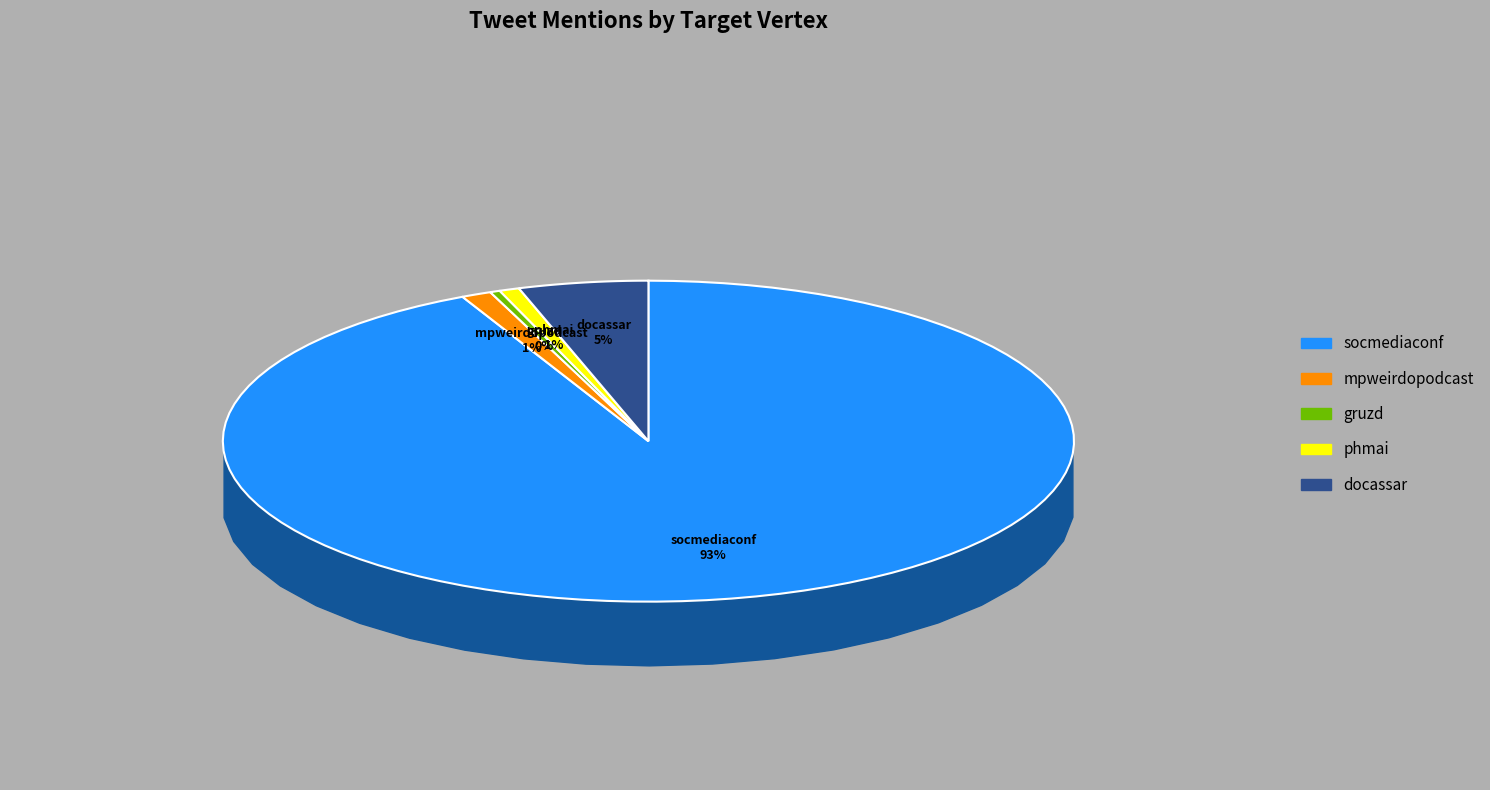

To the nearest percent, what portion does phmai represent?

1%